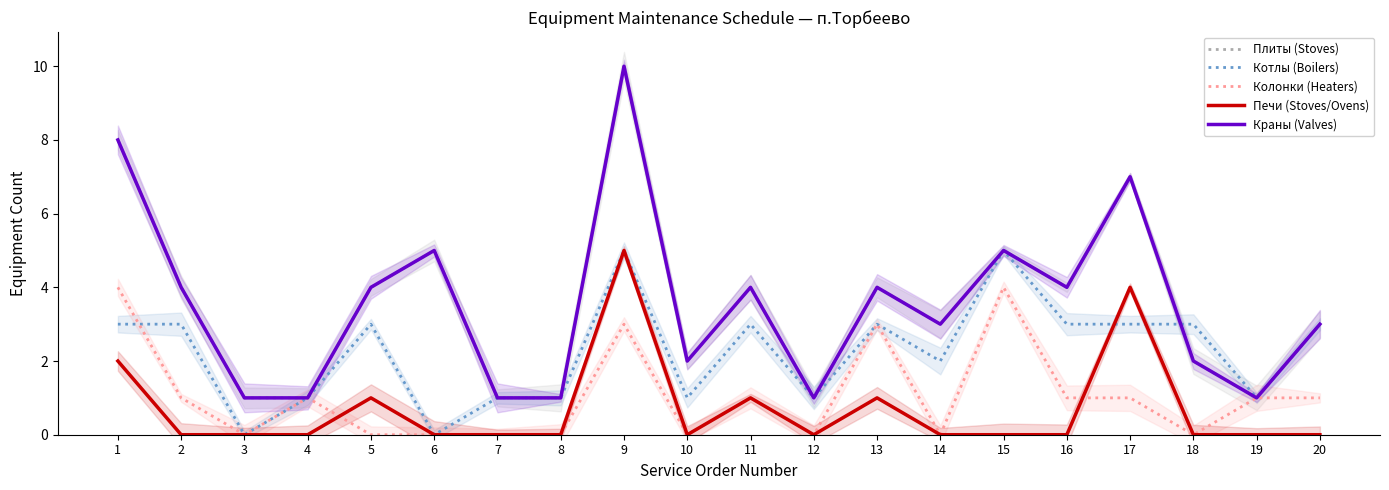

Reading left to right, what are all the values shown in this chart?

Плиты (Stoves): 8	4	1	1	4	5	1	1	10	2	4	1	4	3	5	4	7	2	1	3
Котлы (Boilers): 3	3	0	1	3	0	1	1	5	1	3	1	3	2	5	3	3	3	1	3
Колонки (Heaters): 4	1	0	1	0	0	0	0	3	0	1	0	3	0	4	1	1	0	1	1
Печи (Stoves/Ovens): 2	0	0	0	1	0	0	0	5	0	1	0	1	0	0	0	4	0	0	0
Краны (Valves): 8	4	1	1	4	5	1	1	10	2	4	1	4	3	5	4	7	2	1	3